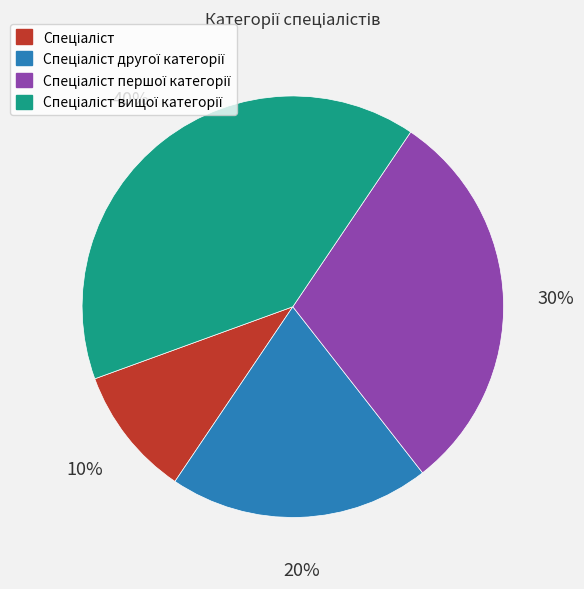

Is there any slice that represents more than half of the pie?

No